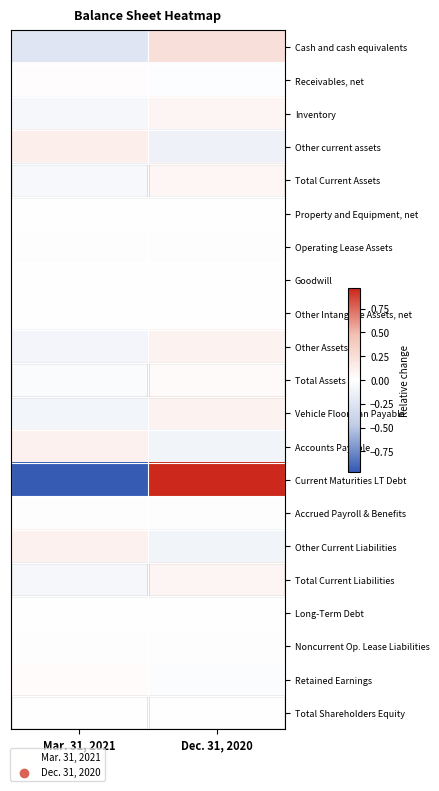

Count the number of data series in this chart.

21